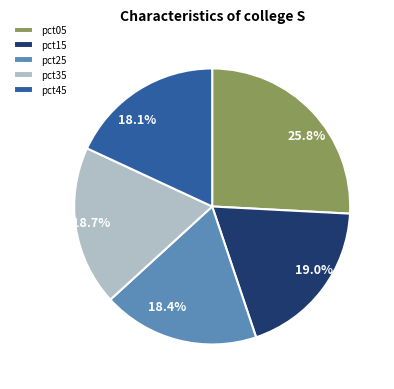

What percentage is the pct25 slice, to the nearest percent?

18%